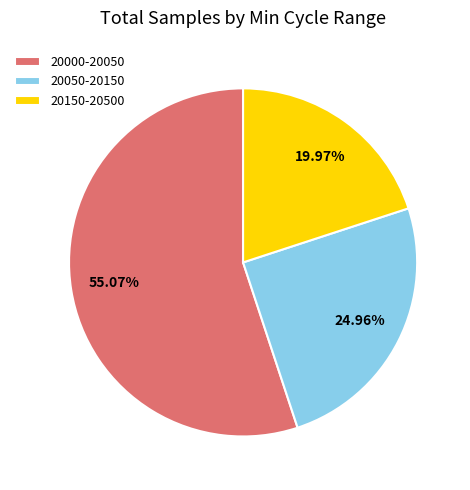

How many slices are in this pie chart?

3